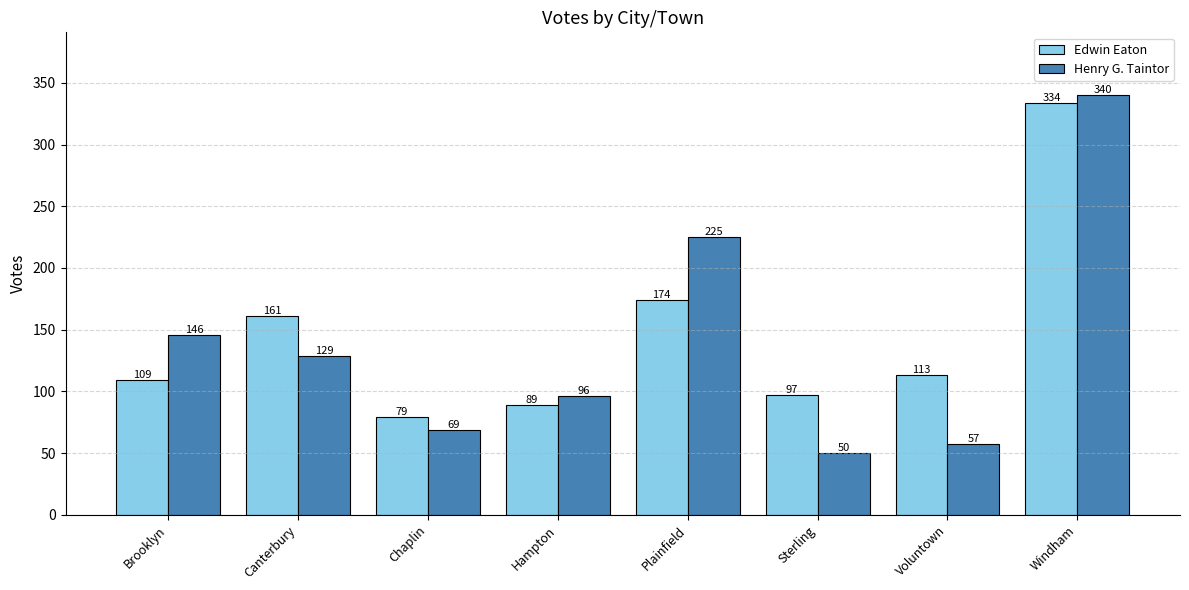

Which series has the largest range (max minus min)?

Henry G. Taintor